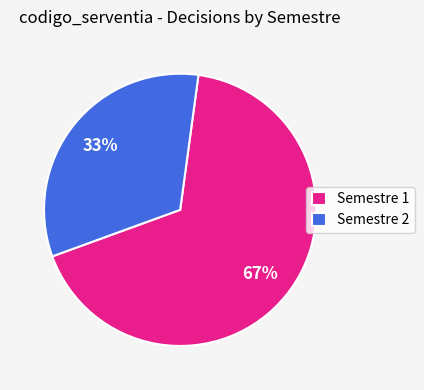

What is the majority slice?

Semestre 1